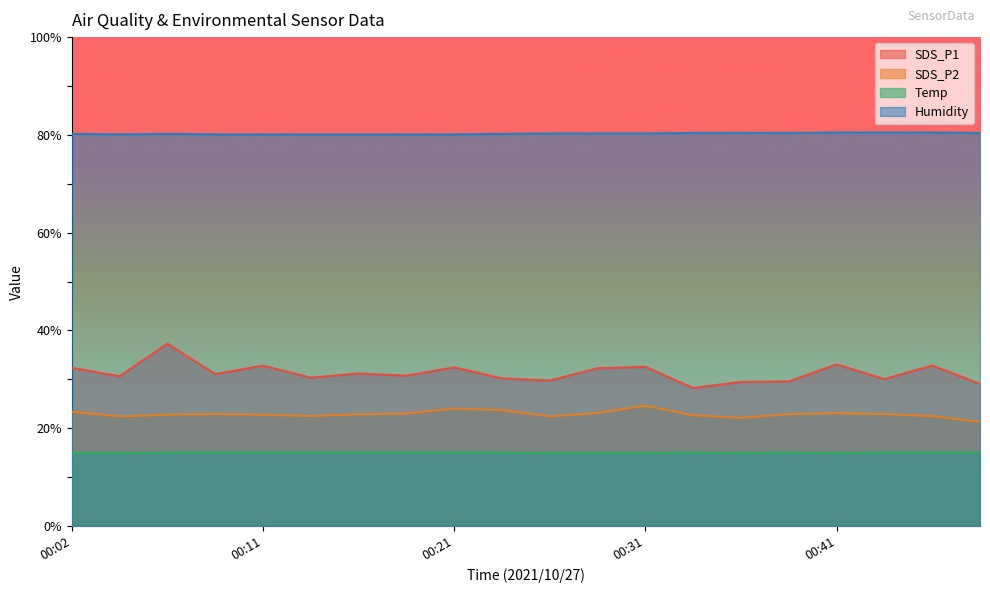

List the labels in order of SDS_P2 value, smallest first.

00:48, 00:36, 00:04, 00:26, 00:46, 00:14, 00:33, 00:11, 00:06, 00:16, 00:38, 00:43, 00:09, 00:19, 00:41, 00:29, 00:02, 00:24, 00:21, 00:31